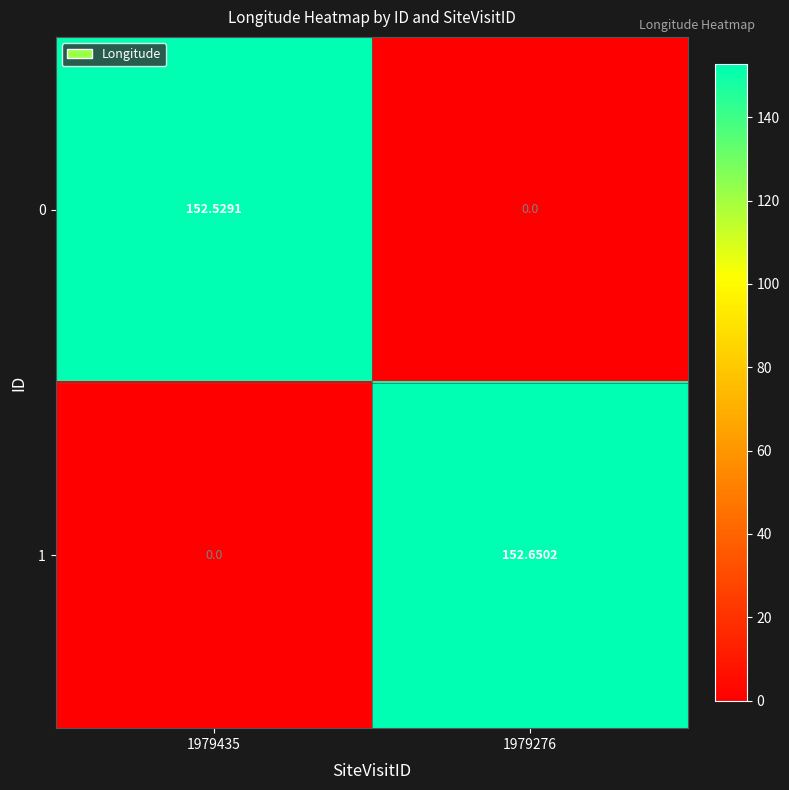

Which series has the widest spread of values?

1